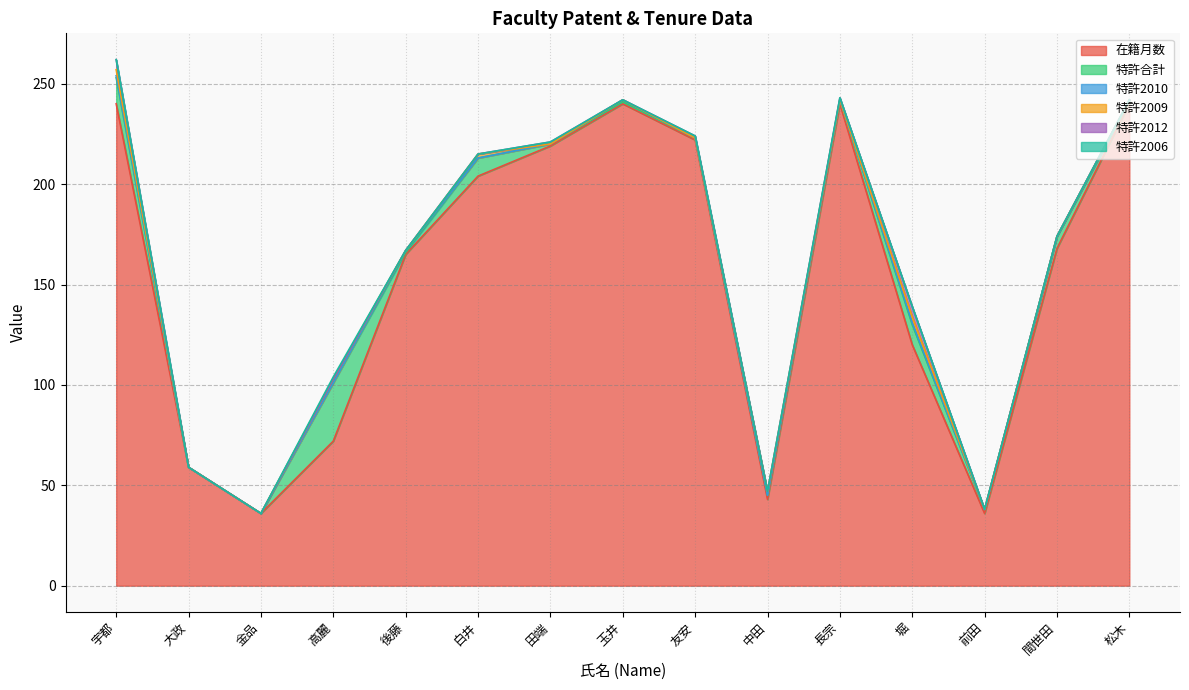

How many 特許2012 values are between 0 and 1?

13